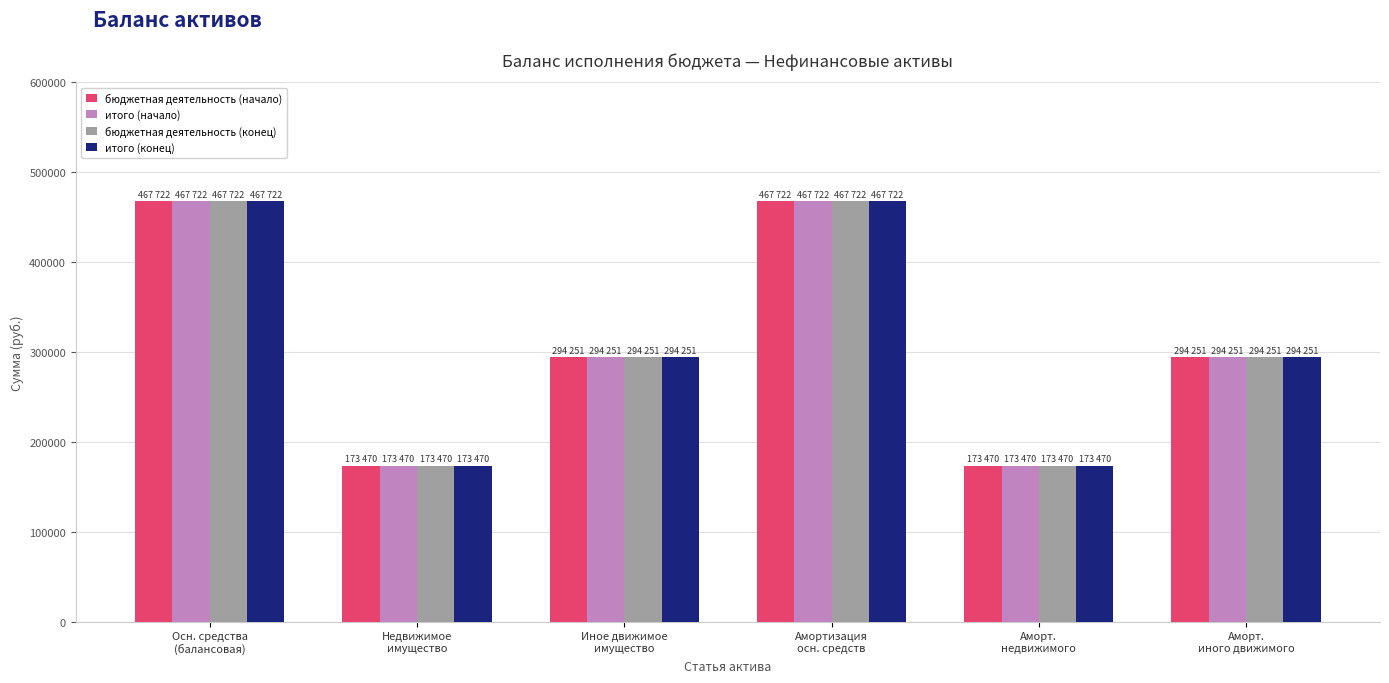

What is the difference between the итого (конец) values at Недвижимое
имущество and Осн. средства
(балансовая)?

294251.2